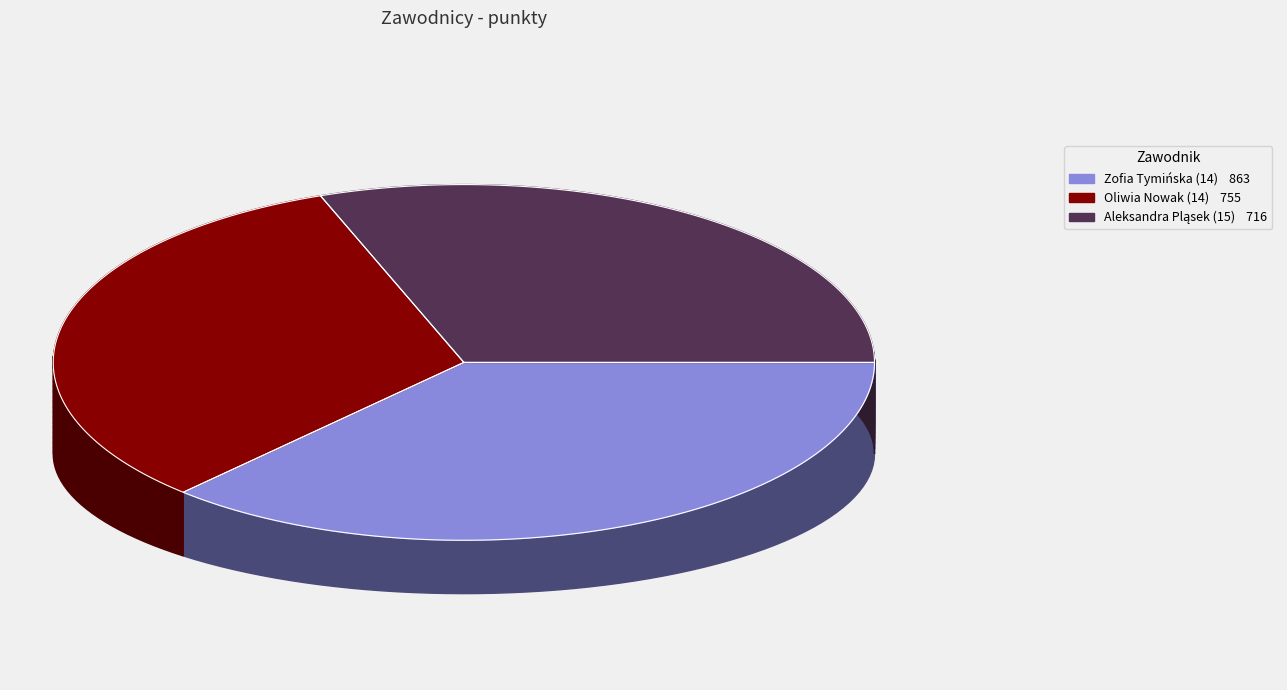

How many slices are in this pie chart?

3